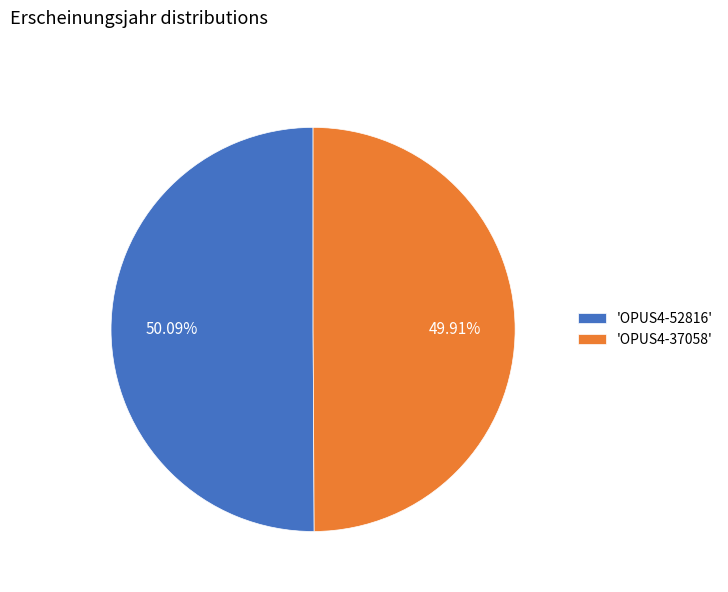

How many slices are in this pie chart?

2